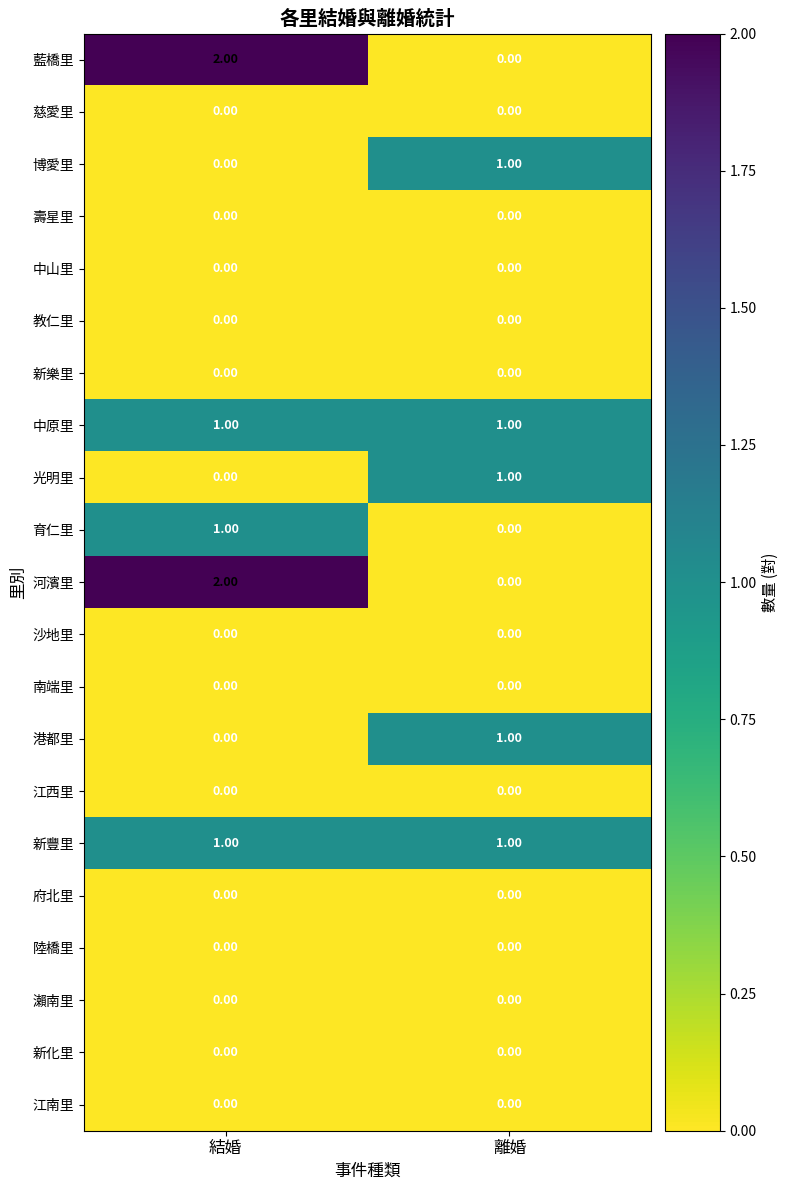

List the labels in order of 博愛里 value, smallest first.

結婚, 離婚